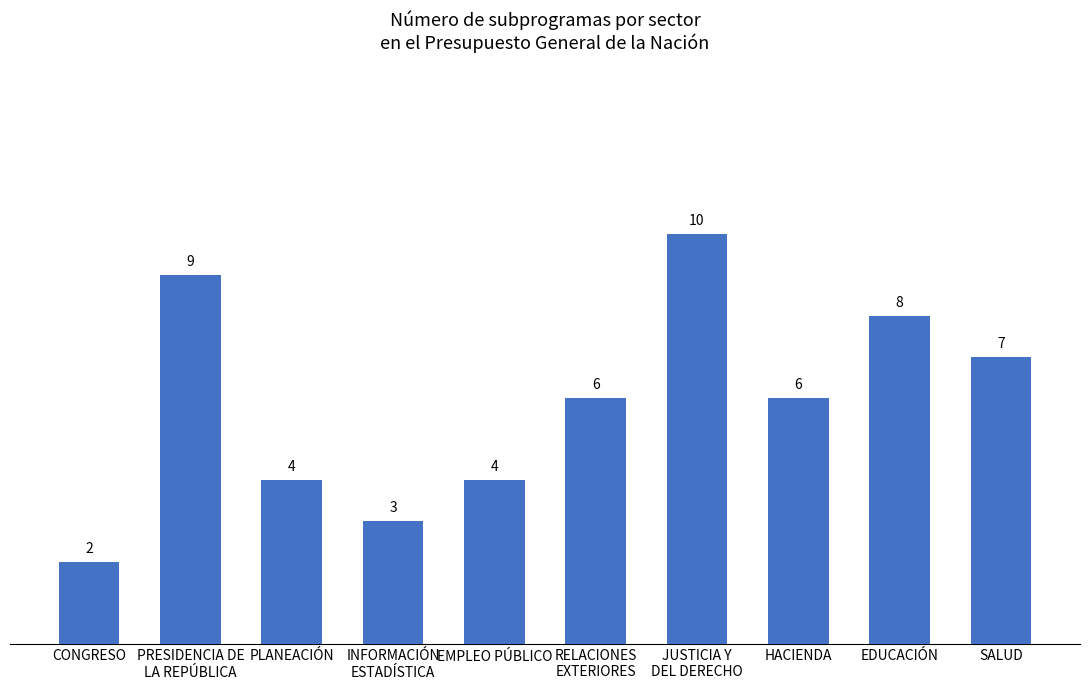

What is the difference between the maximum and minimum values?

8